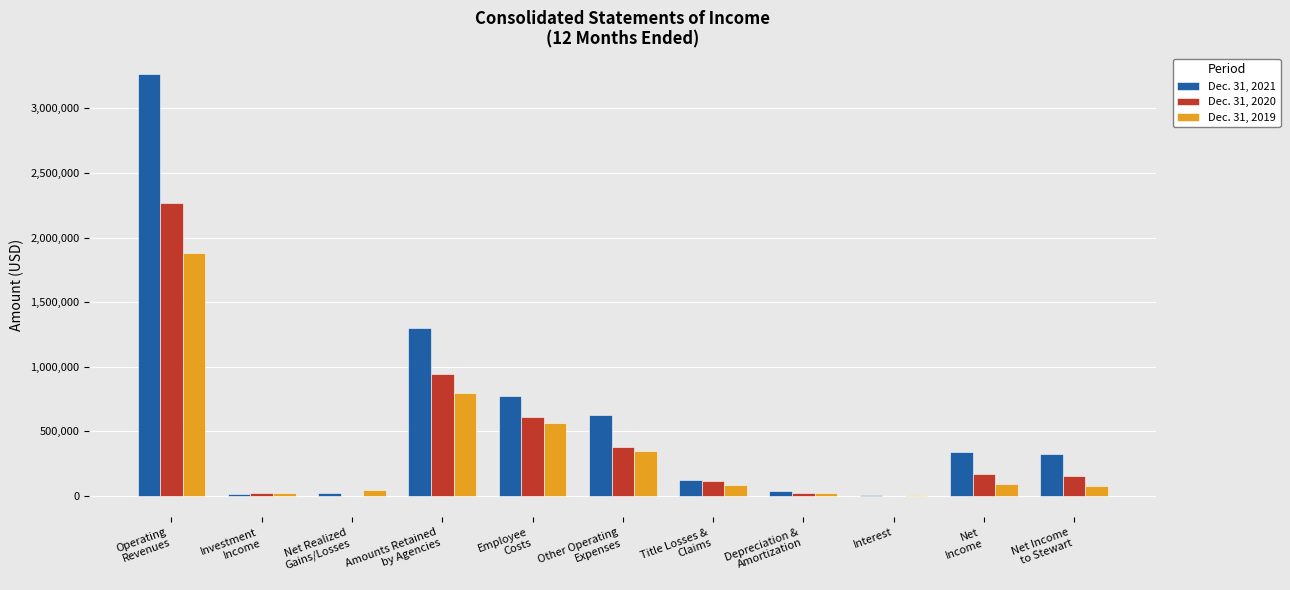

Which series has the widest spread of values?

Dec. 31, 2021